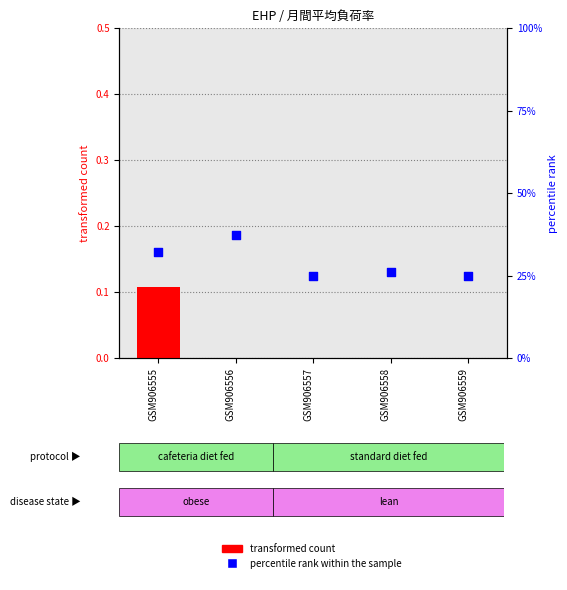

Is the value of percentile rank within the sample at GSM906558 greater than the value of transformed count at GSM906559?

Yes